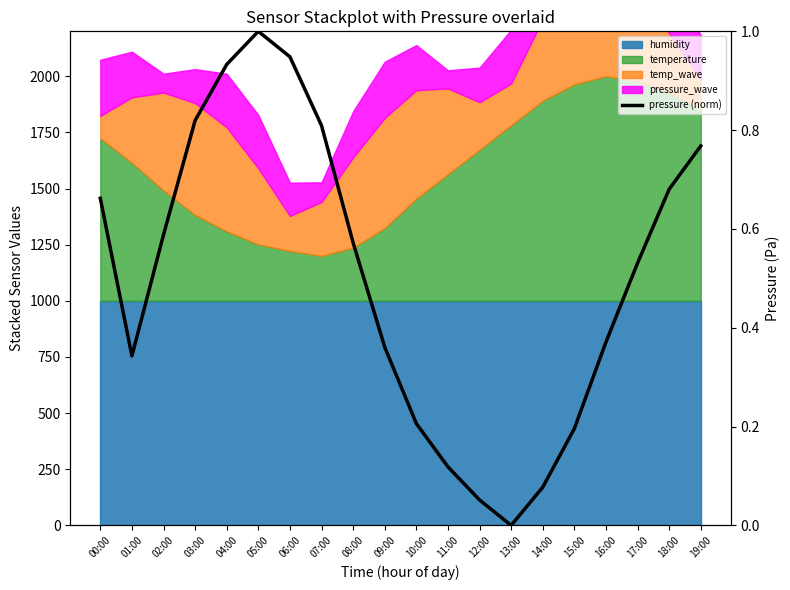

List the labels in order of value, smallest first.

13:00, 12:00, 14:00, 11:00, 15:00, 10:00, 01:00, 09:00, 16:00, 17:00, 08:00, 02:00, 00:00, 18:00, 19:00, 07:00, 03:00, 04:00, 06:00, 05:00